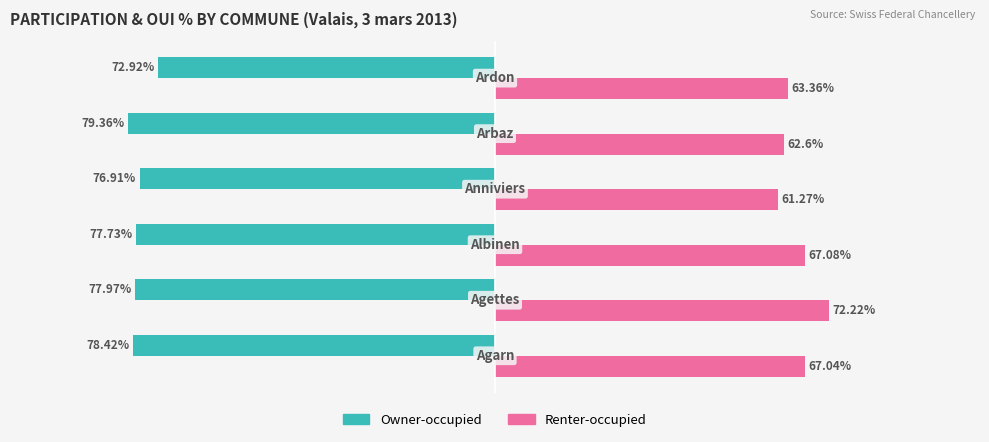

List the series in order of their overall mean, highest first.

Renter-occupied, Owner-occupied